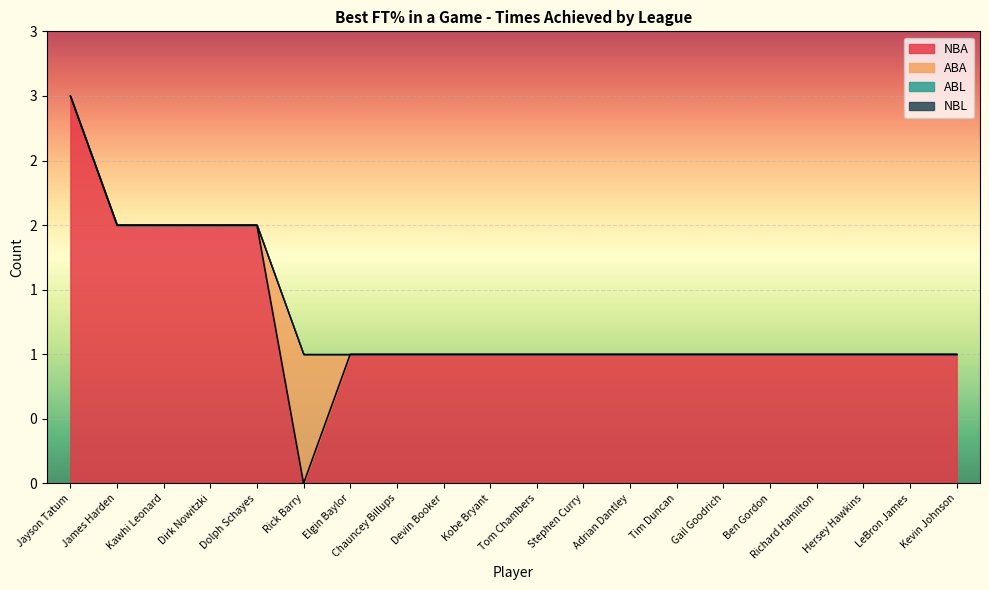

Where is ABA nearest to the value 0?

Jayson Tatum